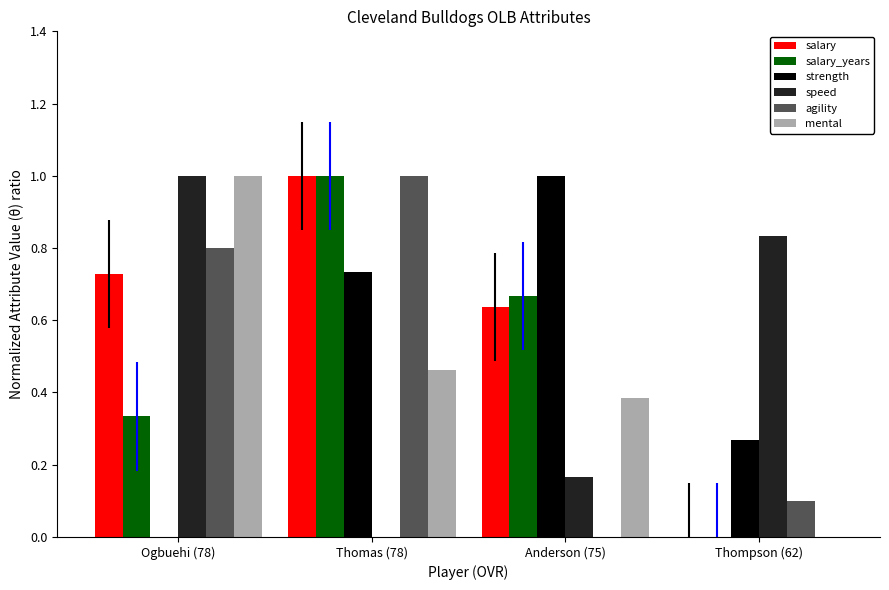

What is the sum of all agility values?

1.9